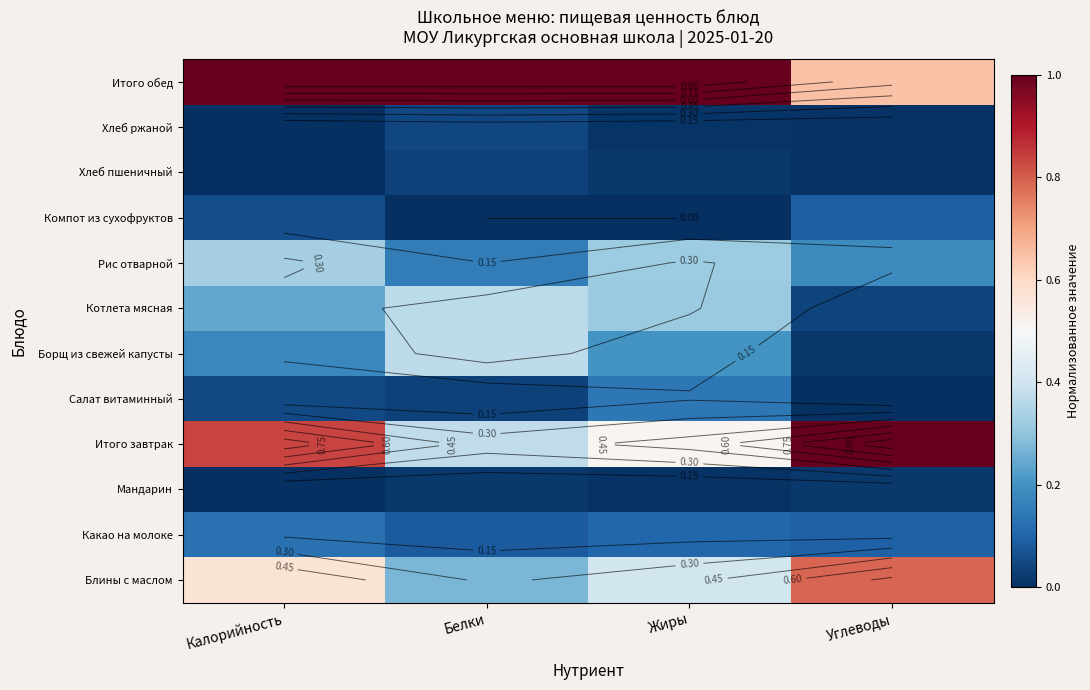

Is it true that Котлета мясная equals 0.1 at Углеводы?

False